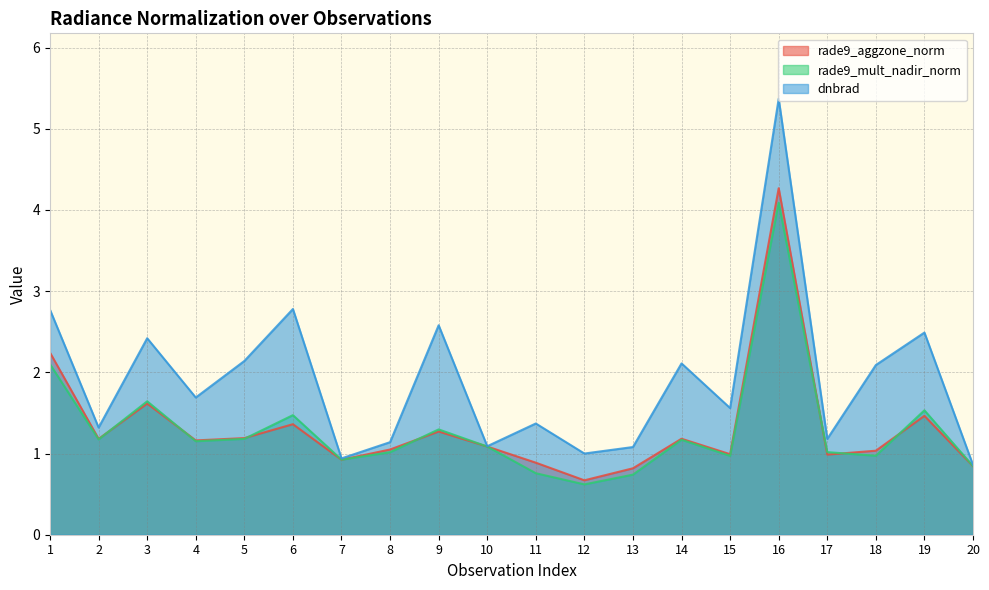

At which label does dnbrad first exceed 1?

1